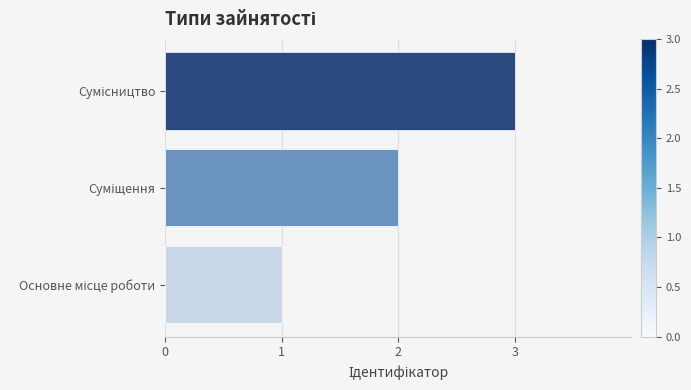

What is the greatest value displayed?

3